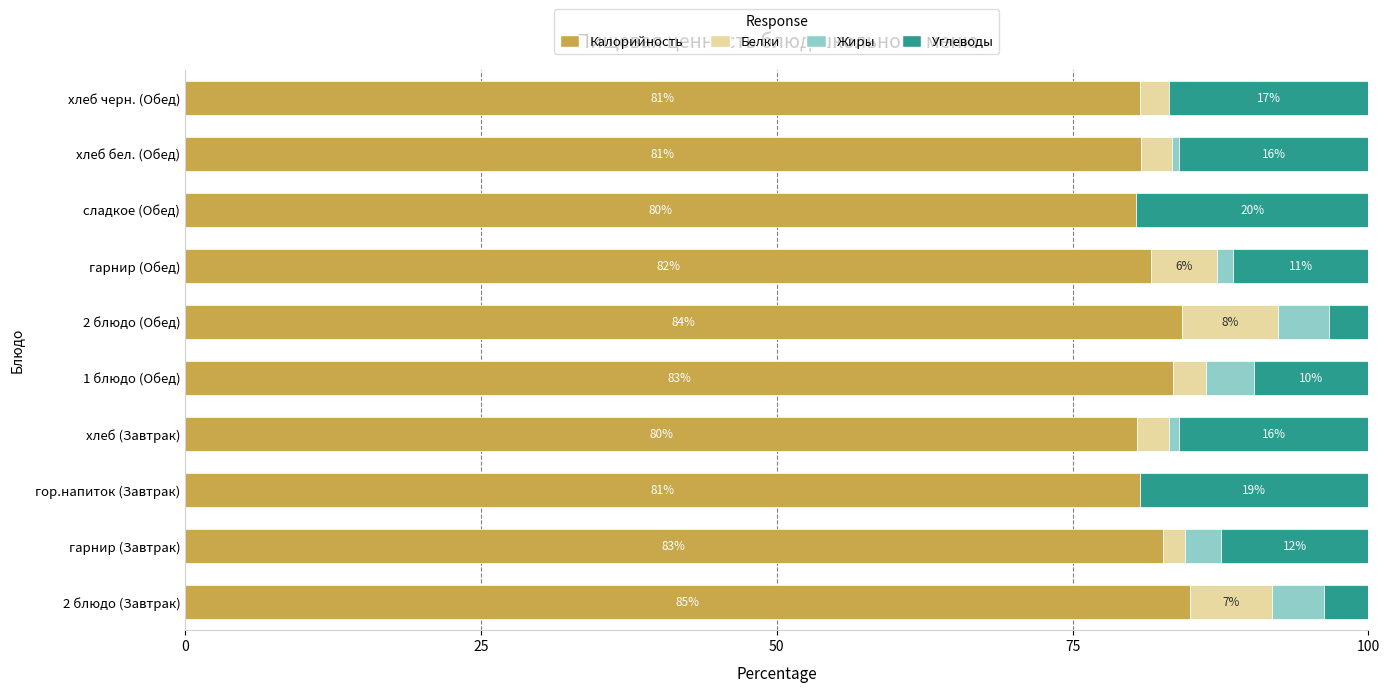

What is the total value across all series at сладкое (Обед)?

100.0